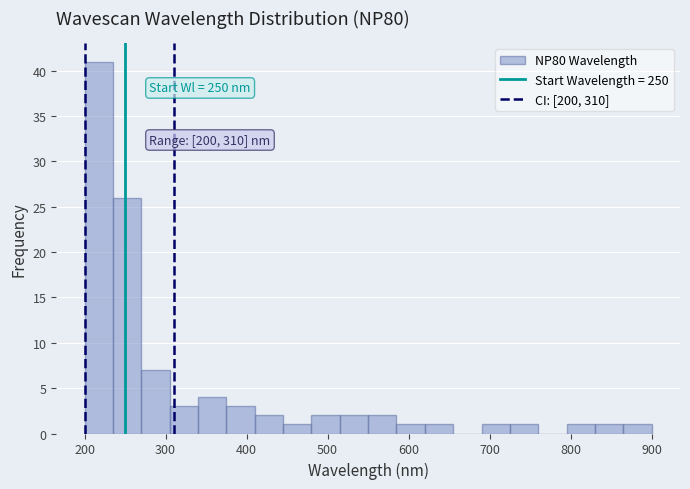

Read against the x-axis, roughly where is the centre of the tallest bar?

220